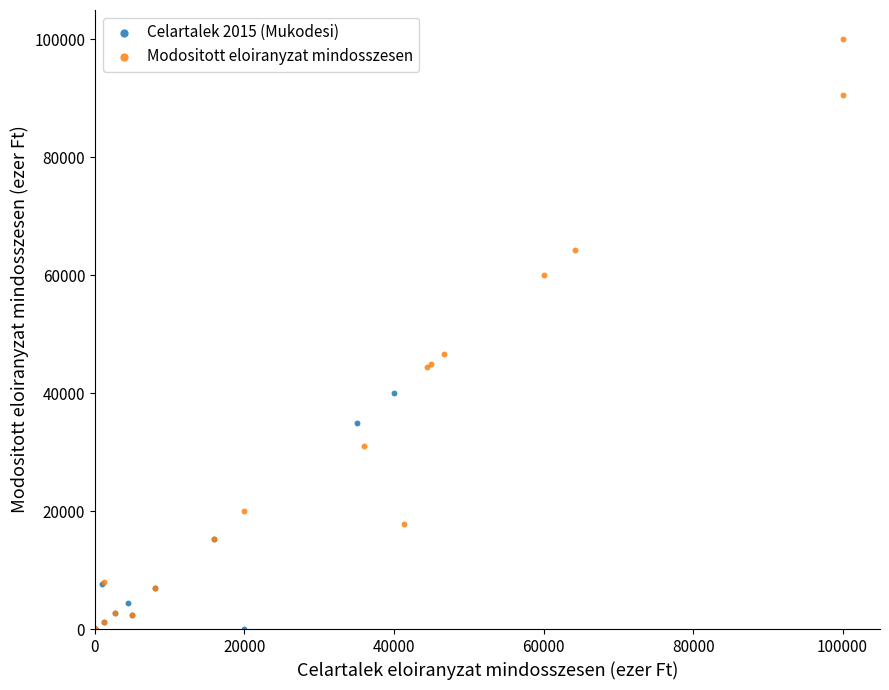

Which series reaches the maximum Y coordinate?

Modositott eloiranyzat mindosszesen